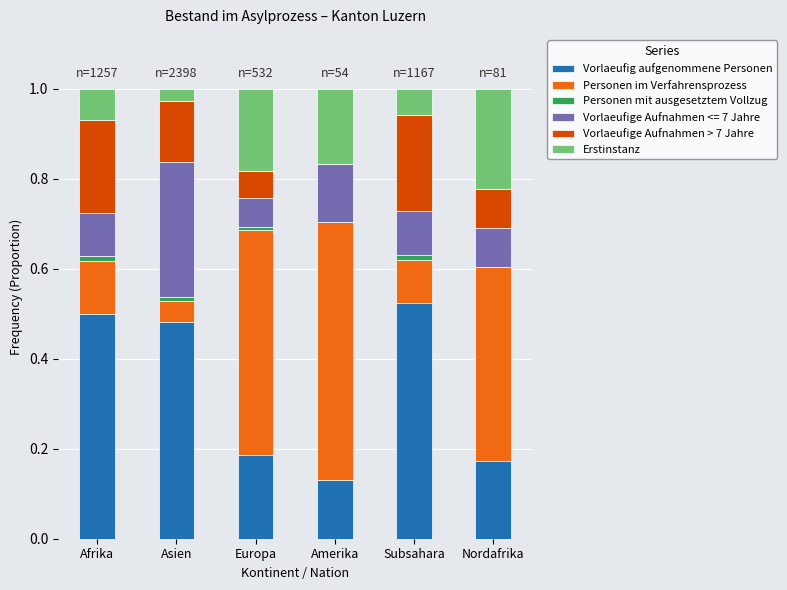

The Vorlaeufig aufgenommene Personen series shows 0.1 at Europa. True or false?

False